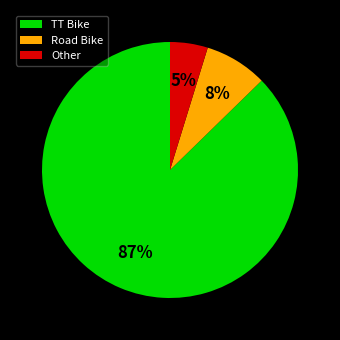

Which slice is the largest?

TT Bike